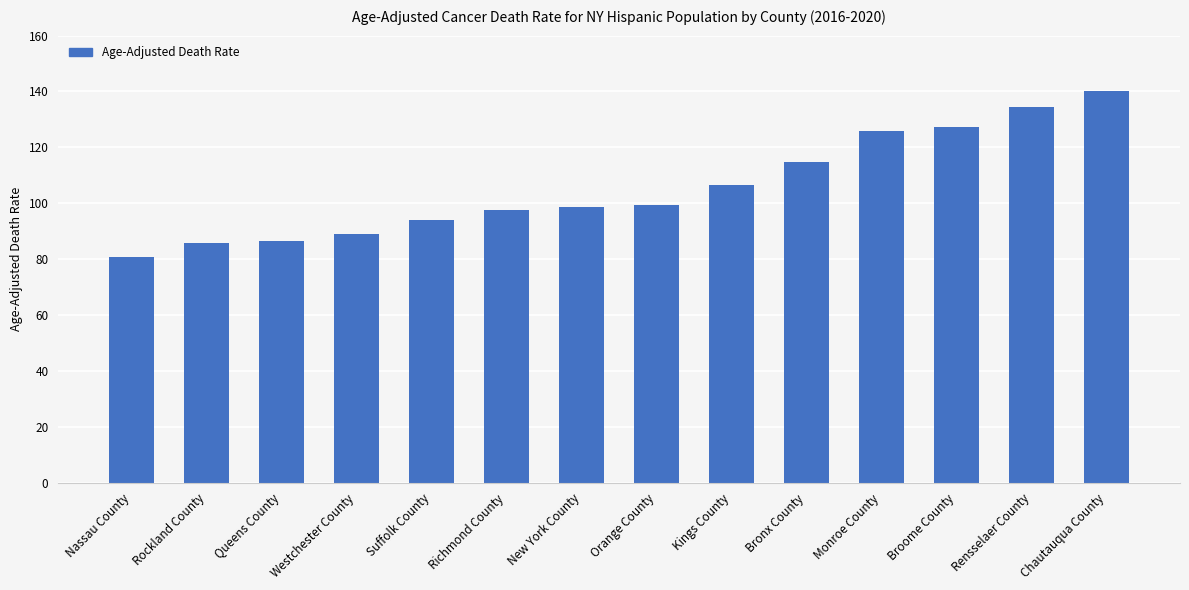

What is the ratio of the value at Richmond County to the value at Rensselaer County?

0.7